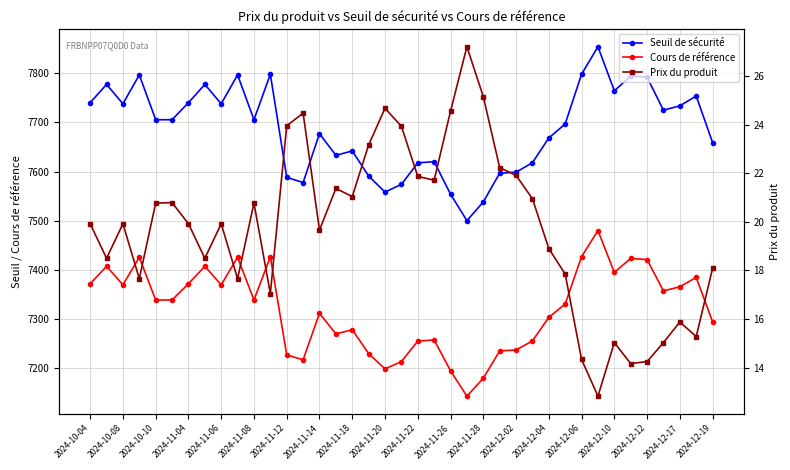

At which label does Prix du produit first exceed 19?

2024-10-04